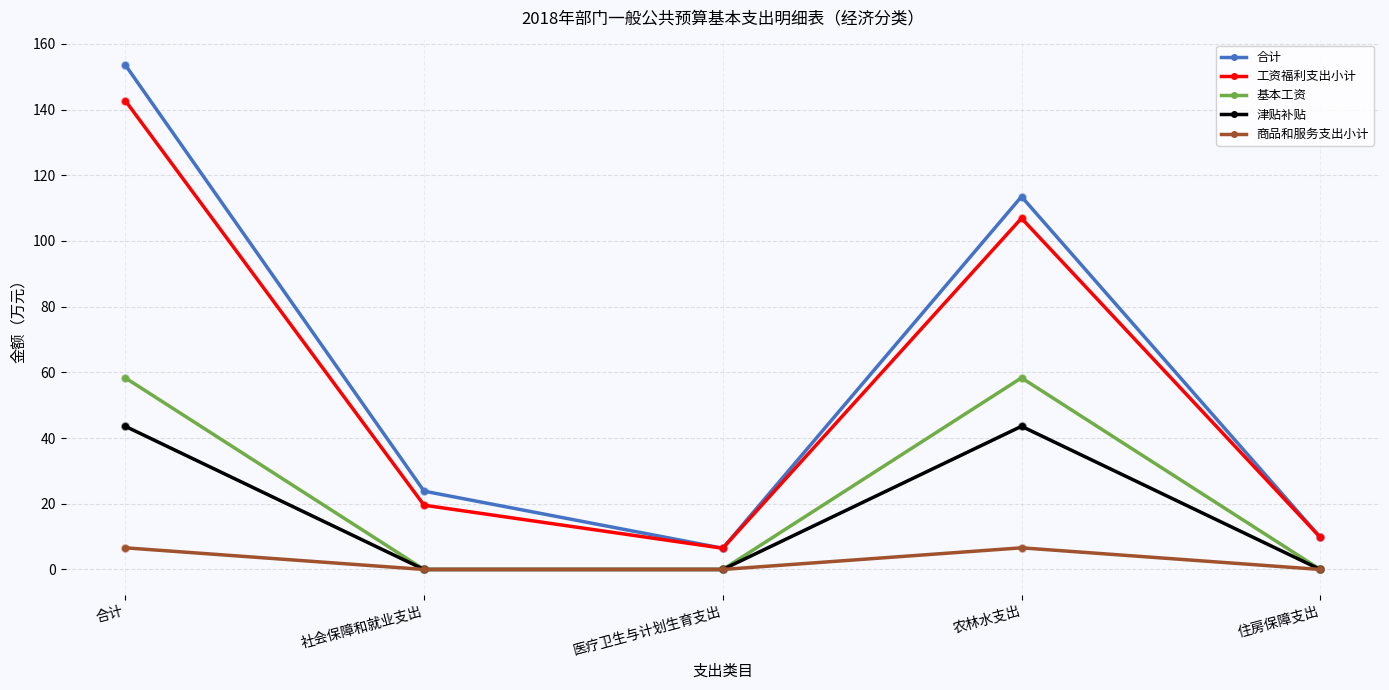

What is the total value across all series at 医疗卫生与计划生育支出?

12.9